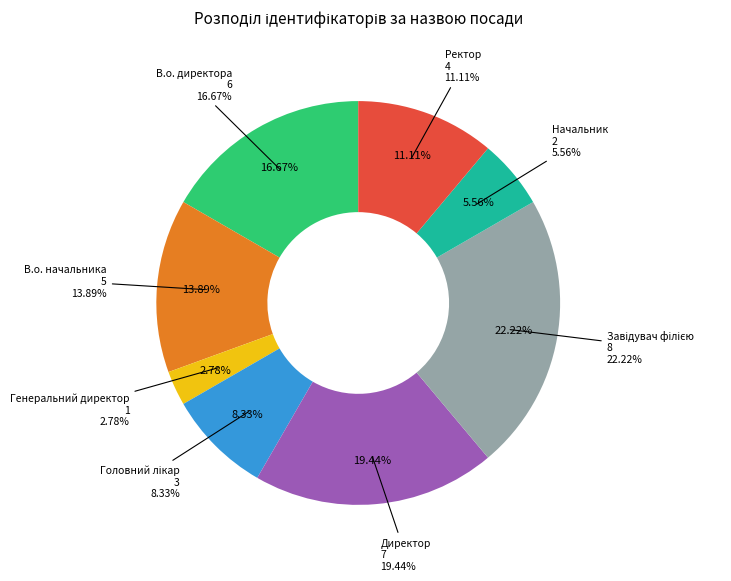

What is the ratio of the value at Генеральний директор to the value at Головний лікар?

0.3